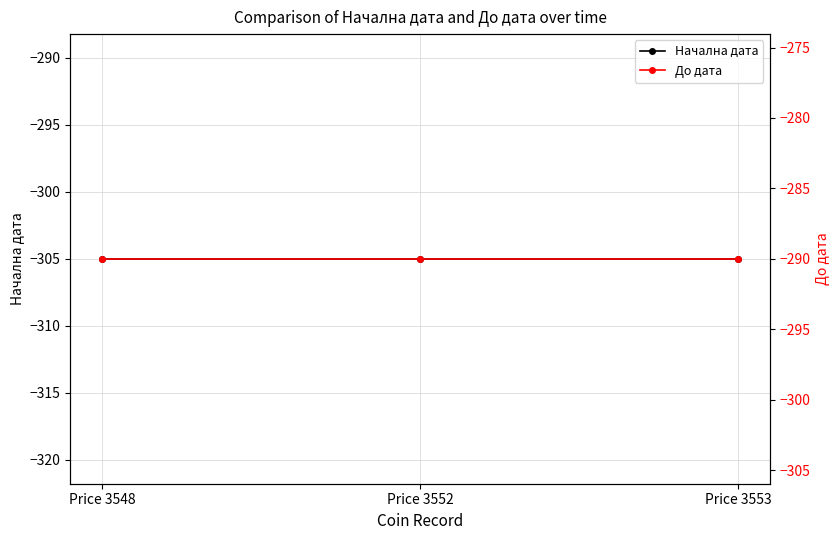

Is the value of До дата at Price 3553 greater than the value of Начална дата at Price 3548?

Yes